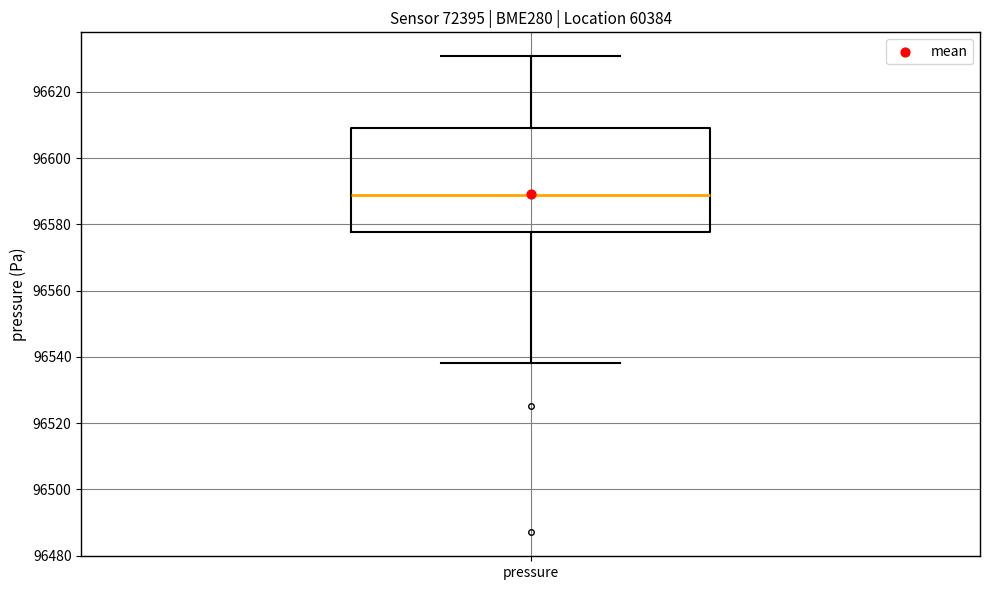

Transcribe this box plot: give where the median line is, the range the box spans, and where the two whiskers end, as read against the y-axis. The values are not printed on the chart, so give them approximately, as read against the axis.

median 96588, box 96578 to 96608, whiskers 96538 to 96630